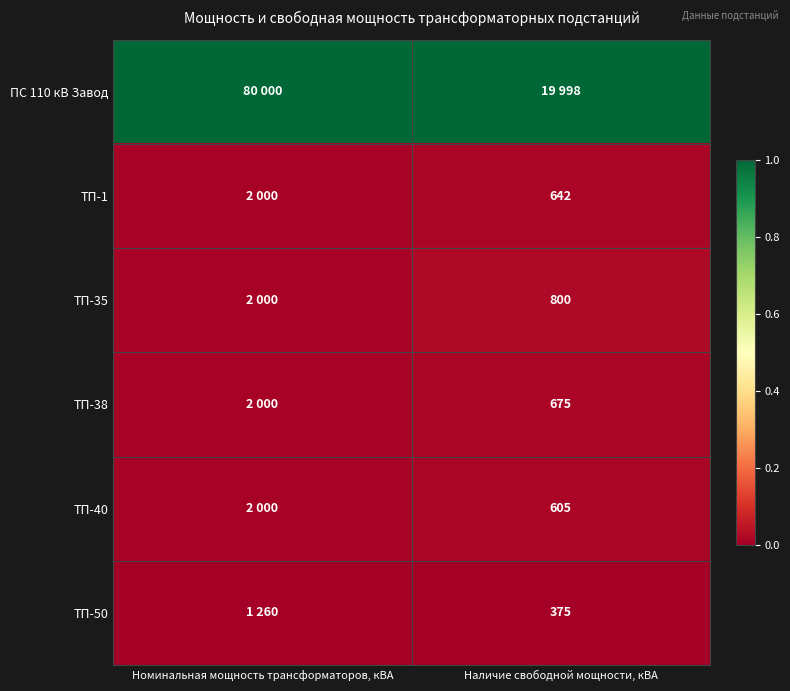

How many data points does each series have?

2